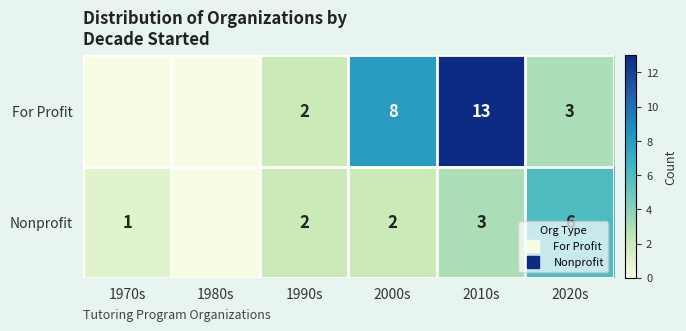

What is the average value of the For Profit series?

4